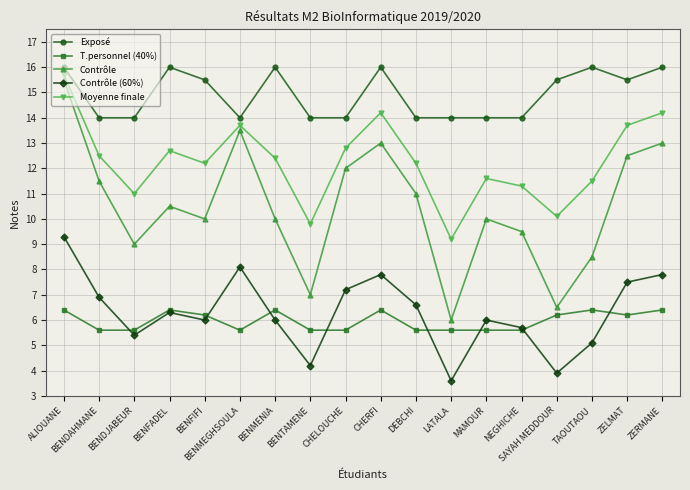

True or false: Contrôle and Moyenne finale cross at least once.

False